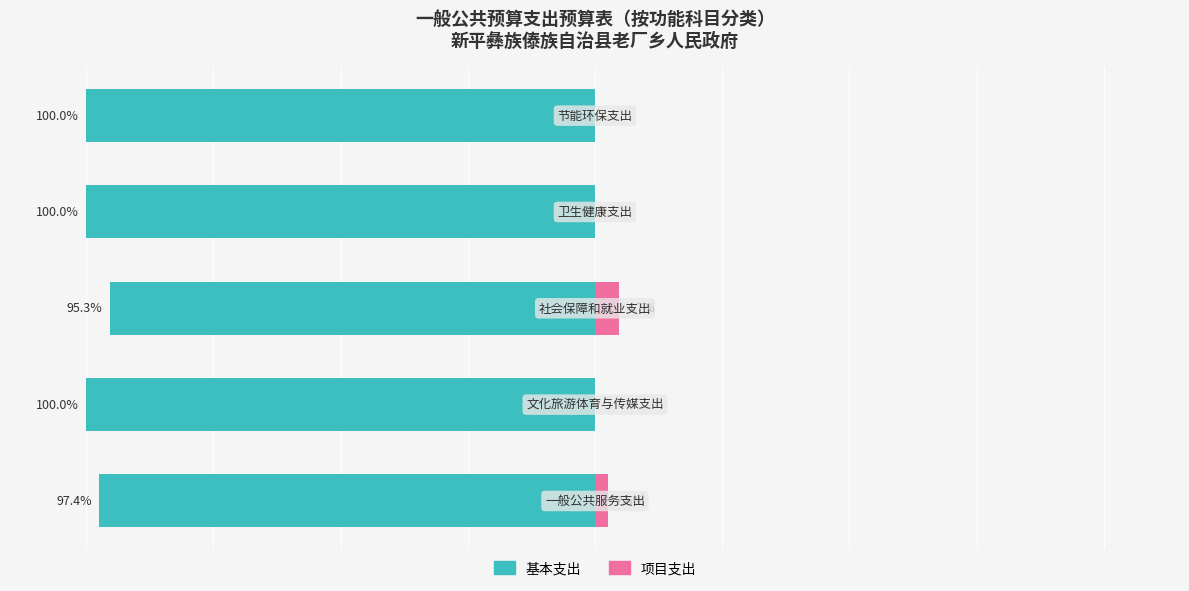

What value does the 基本支出 series have at 2?

-95.3